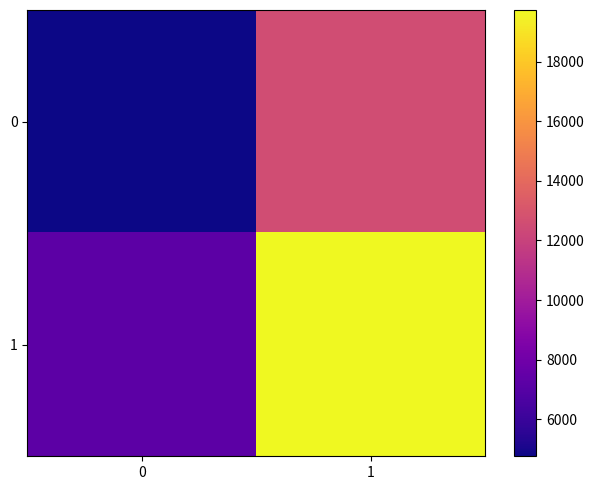

How many series are shown in this chart?

2